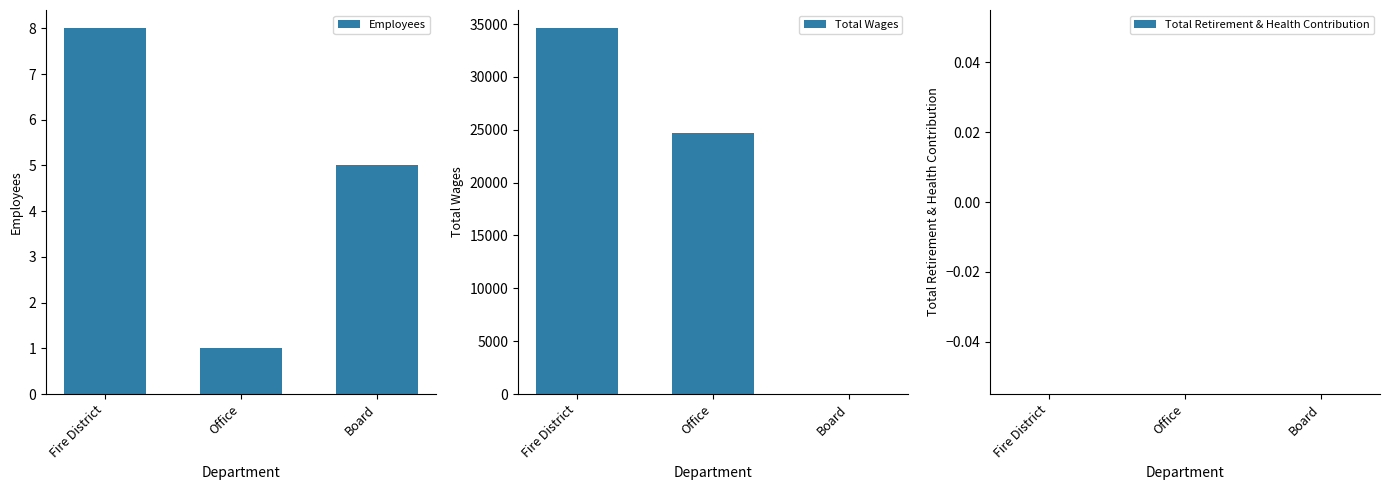

Reading right to left, transcribe all the data shown in this chart.

Employees: 5	1	8
Total Wages: 0	24671	34596
Total Retirement & Health Contribution: 0	0	0